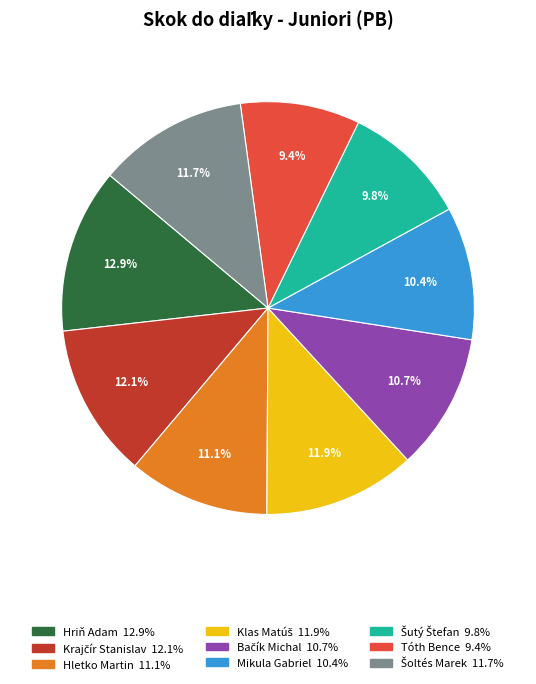

How many slices are in this pie chart?

9